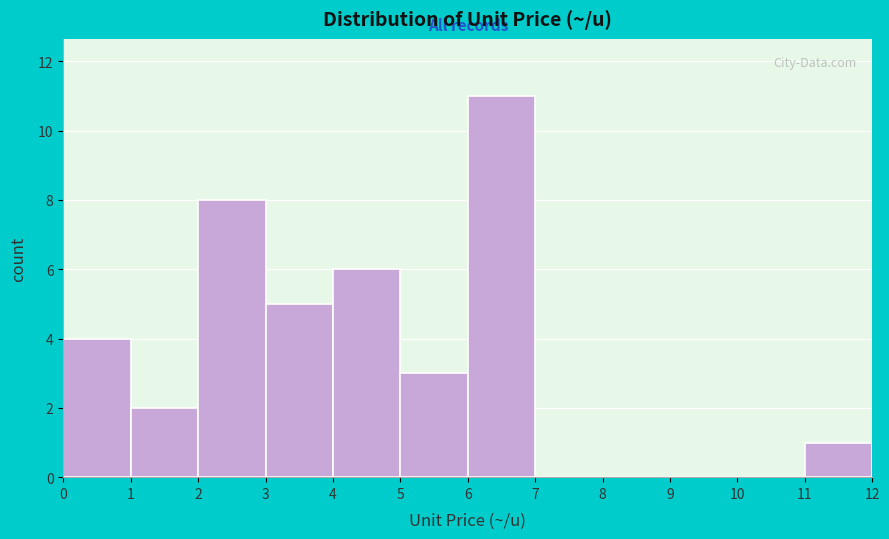

Reading left to right, transcribe this chart: for each bar, give the range it covers on the x-axis and its height. The values are not printed on the chart, so give them approximately, as read against the axis.

0 to 1: 4
1 to 2: 2
2 to 3: 8
3 to 4: 5
4 to 5: 6
5 to 6: 3
6 to 7: 11
7 to 8: 0
8 to 9: 0
9 to 10: 0
10 to 11: 0
11 to 12: 1